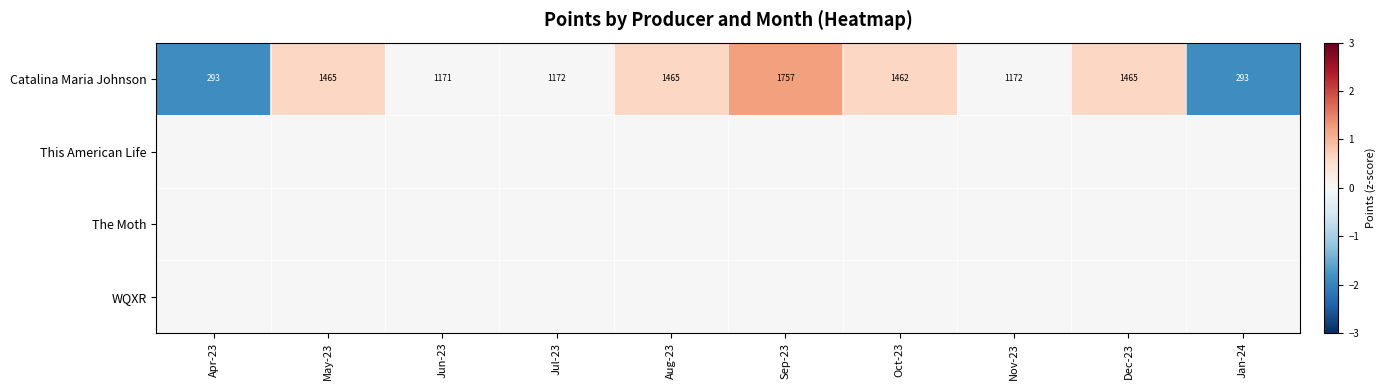

The Catalina Maria Johnson series shows 1465 at Aug-23. True or false?

True